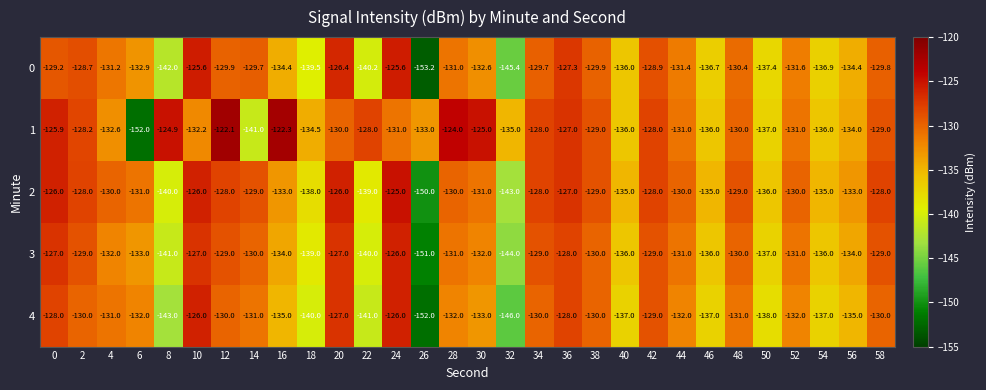

At which category is the sum across all series the highest?

24